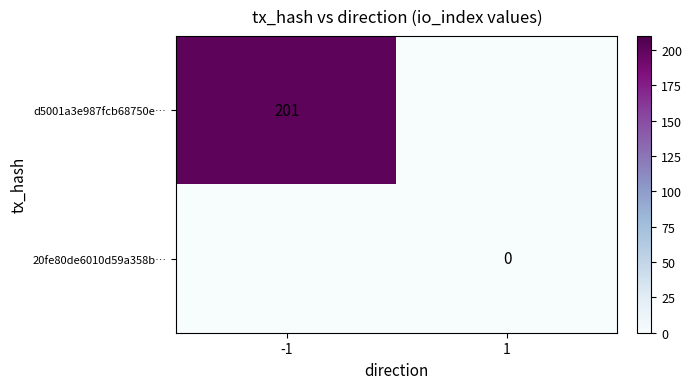

Is it true that d5001a3e987fcb68750e… equals 325 at -1?

False